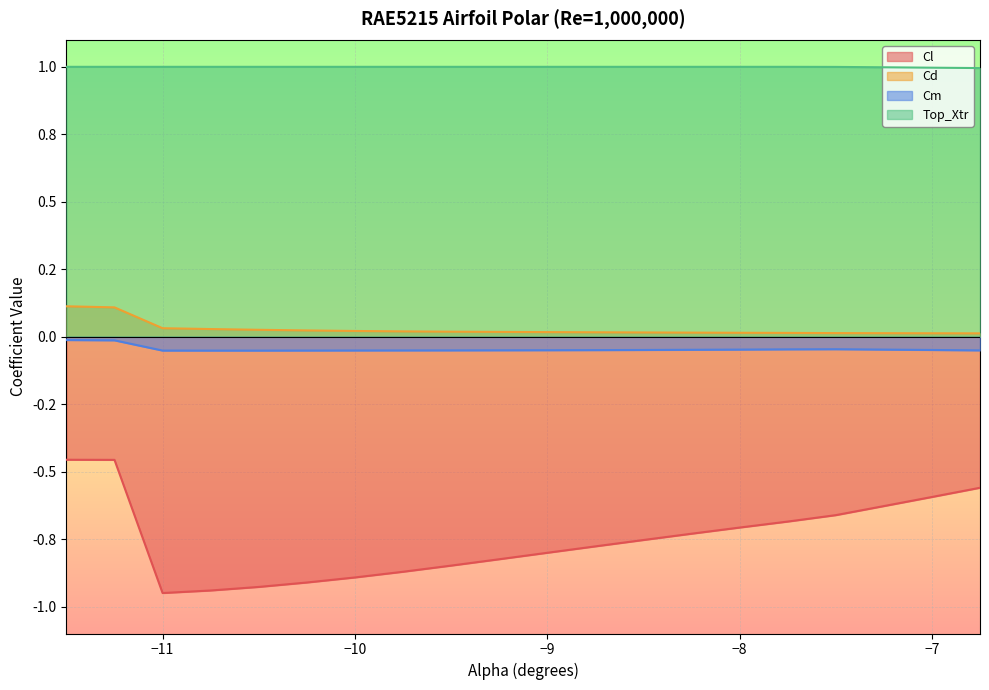

Reading left to right, list all the values displayed in this chart.

Cl: -11.5=-0.5	-11.25=-0.5	-11.0=-0.9	-10.75=-0.9	-10.5=-0.9	-10.25=-0.9	-10.0=-0.9	-9.75=-0.9	-9.5=-0.8	-9.25=-0.8	-9.0=-0.8	-8.75=-0.8	-8.5=-0.8	-8.25=-0.7	-8.0=-0.7	-7.75=-0.7	-7.5=-0.7	-7.25=-0.6	-7.0=-0.6	-6.75=-0.6
Cd: -11.5=0.1	-11.25=0.1	-11.0=0.0	-10.75=0.0	-10.5=0.0	-10.25=0.0	-10.0=0.0	-9.75=0.0	-9.5=0.0	-9.25=0.0	-9.0=0.0	-8.75=0.0	-8.5=0.0	-8.25=0.0	-8.0=0.0	-7.75=0.0	-7.5=0.0	-7.25=0.0	-7.0=0.0	-6.75=0.0
Cm: -11.5=-0.0	-11.25=-0.0	-11.0=-0.1	-10.75=-0.1	-10.5=-0.1	-10.25=-0.1	-10.0=-0.1	-9.75=-0.1	-9.5=-0.1	-9.25=-0.1	-9.0=-0.1	-8.75=-0.0	-8.5=-0.0	-8.25=-0.0	-8.0=-0.0	-7.75=-0.0	-7.5=-0.0	-7.25=-0.0	-7.0=-0.0	-6.75=-0.1
Top_Xtr: -11.5=1.0	-11.25=1.0	-11.0=1.0	-10.75=1.0	-10.5=1.0	-10.25=1.0	-10.0=1.0	-9.75=1.0	-9.5=1.0	-9.25=1.0	-9.0=1.0	-8.75=1.0	-8.5=1.0	-8.25=1.0	-8.0=1.0	-7.75=1.0	-7.5=1.0	-7.25=1.0	-7.0=1.0	-6.75=1.0